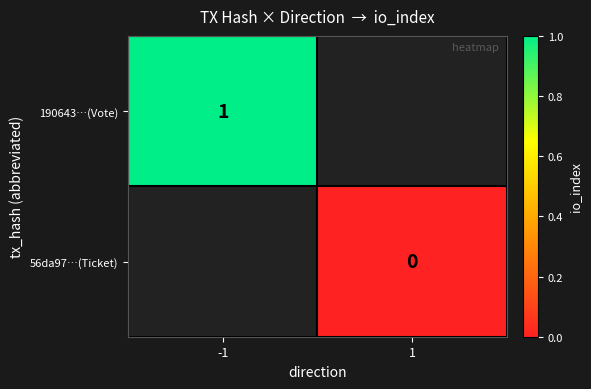

The value of 190643…(Vote) at -1 is 1. True or false?

True